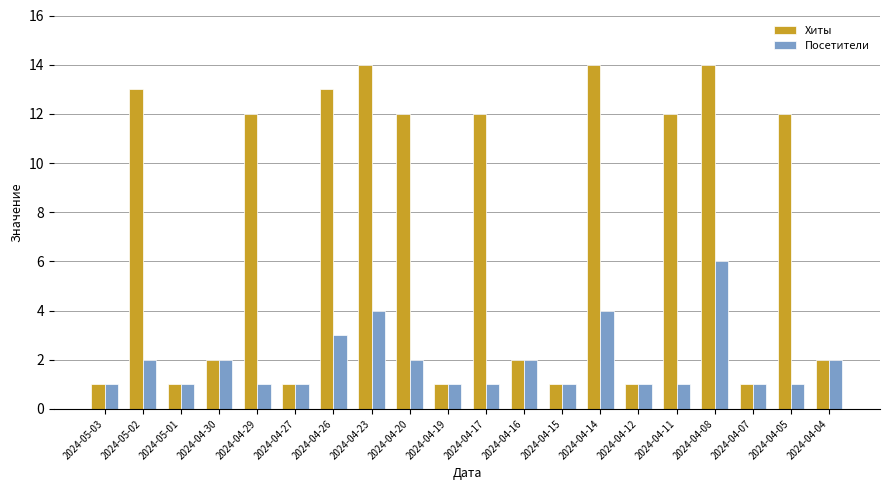

Is the value of Посетители at 2024-05-01 greater than the value of Хиты at 2024-04-16?

No